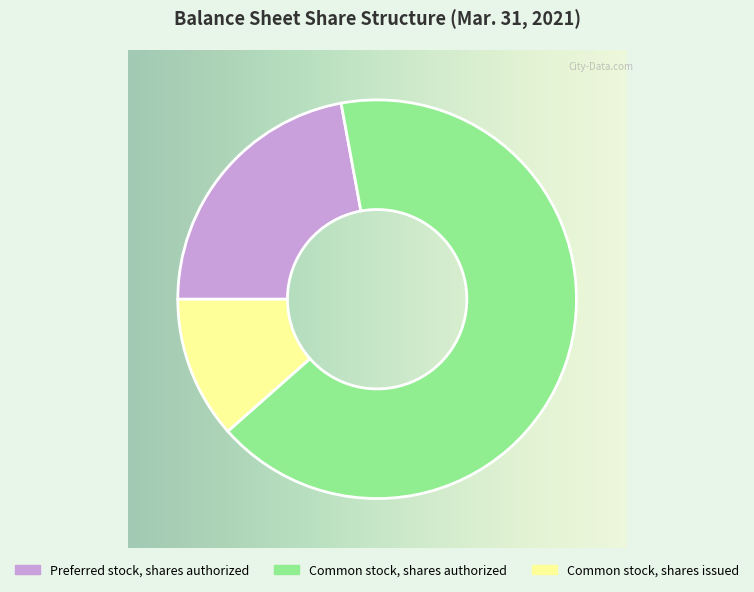

How many segments does this pie chart have?

3